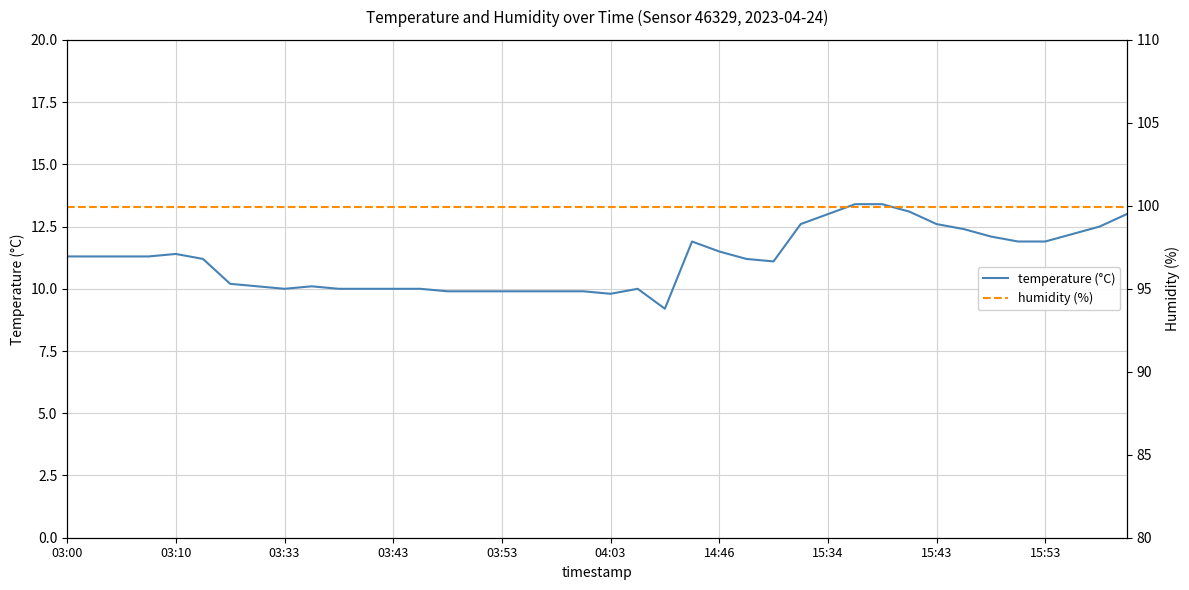

The value of temperature (°C) at 03:53 is 2.4. True or false?

False